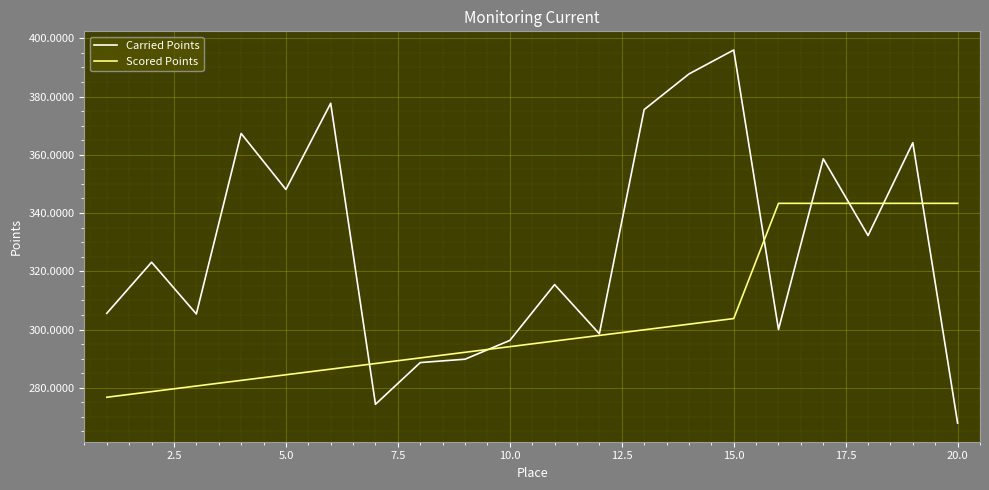

Rank the series by their average value, from highest to lowest.

Carried Points, Scored Points